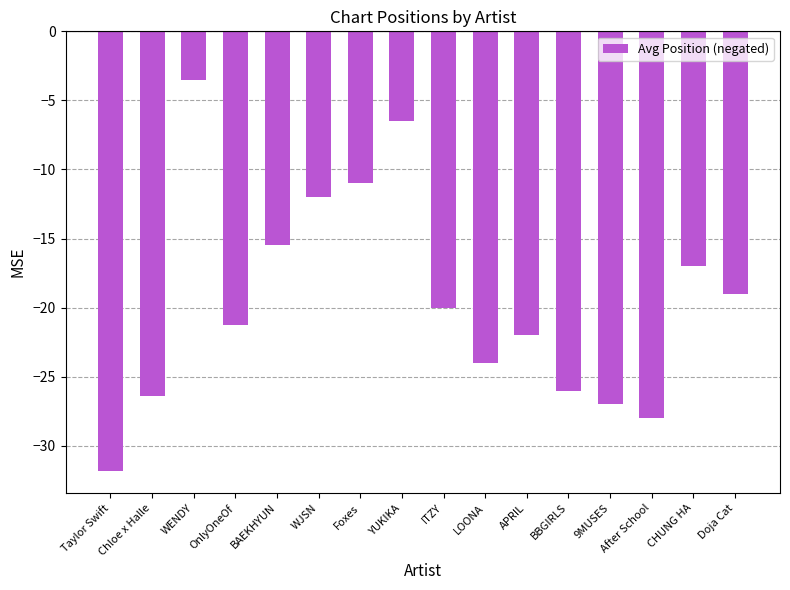

At which label does the data first exceed -20?

WENDY